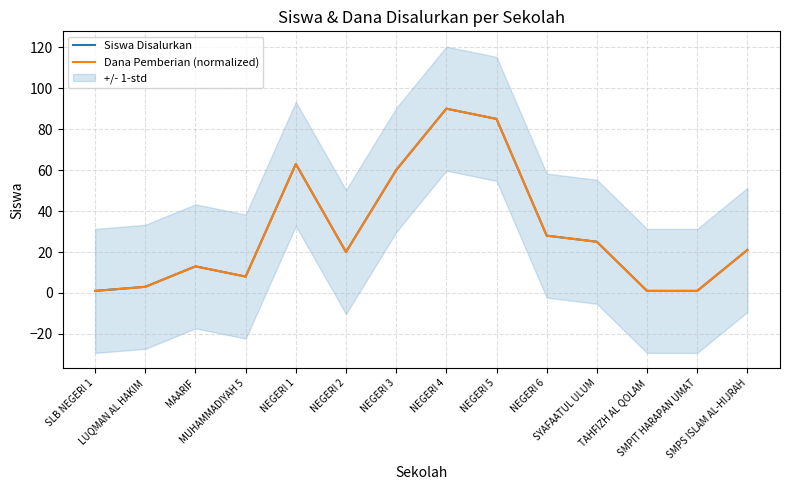

True or false: Siswa Disalurkan and Dana Pemberian (normalized) intersect in this chart.

False